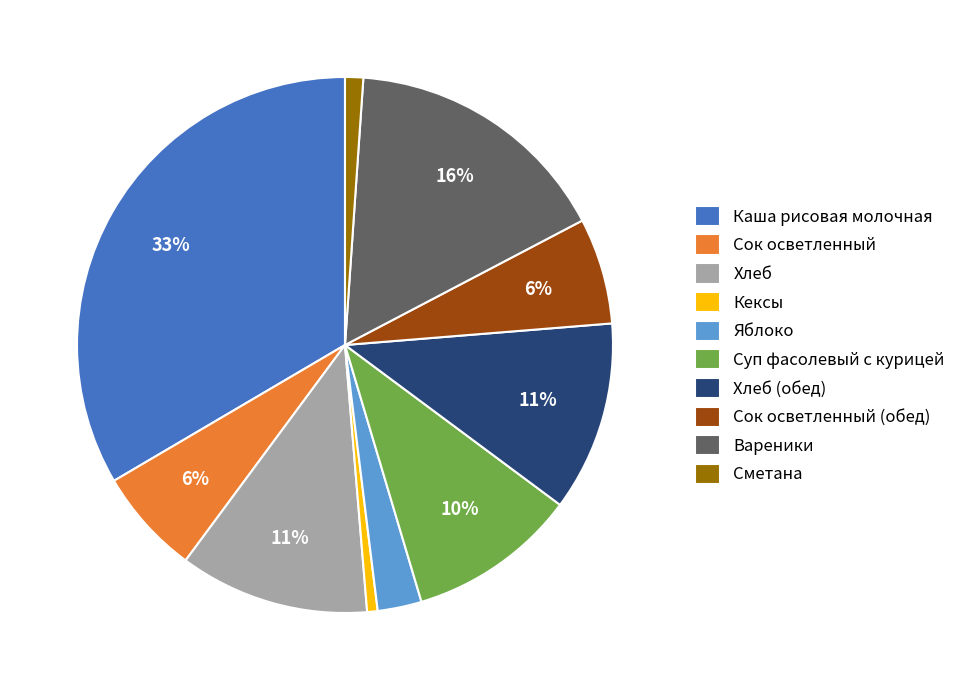

Is there any slice that represents more than half of the pie?

No